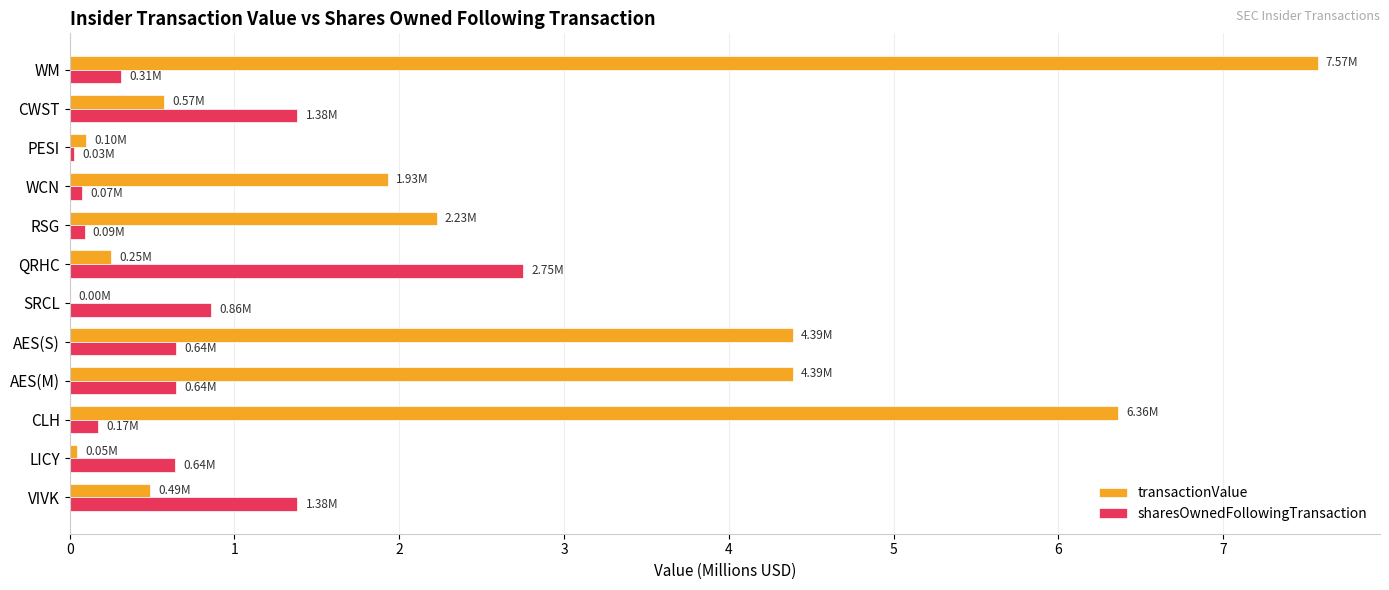

What is the sum of the sharesOwnedFollowingTransaction values at WM and AES(S)?

1.0